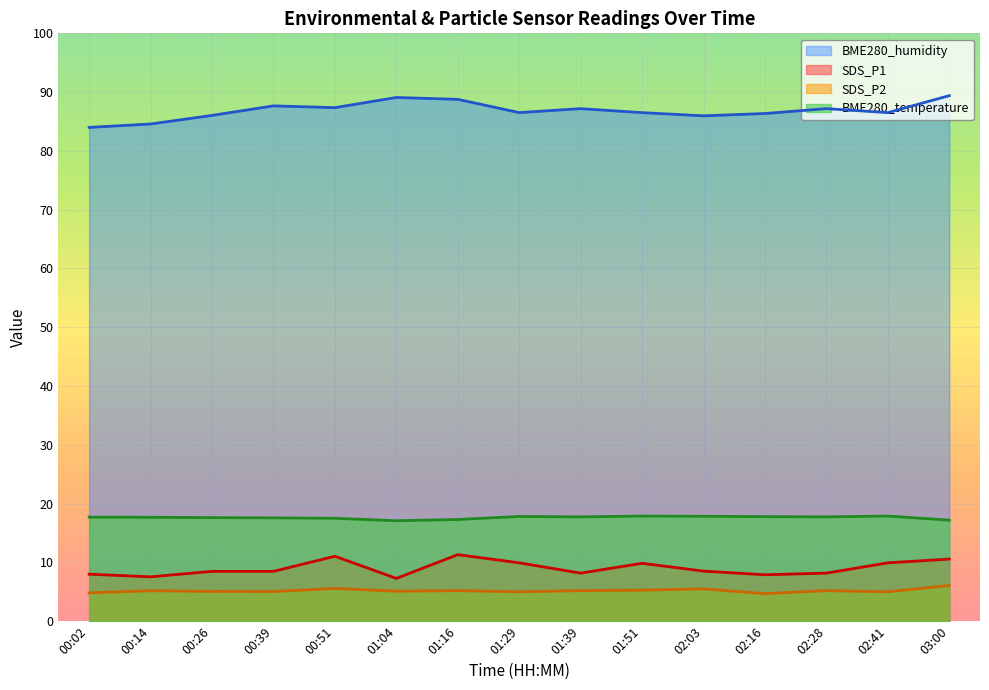

What is the greatest value displayed?

89.4